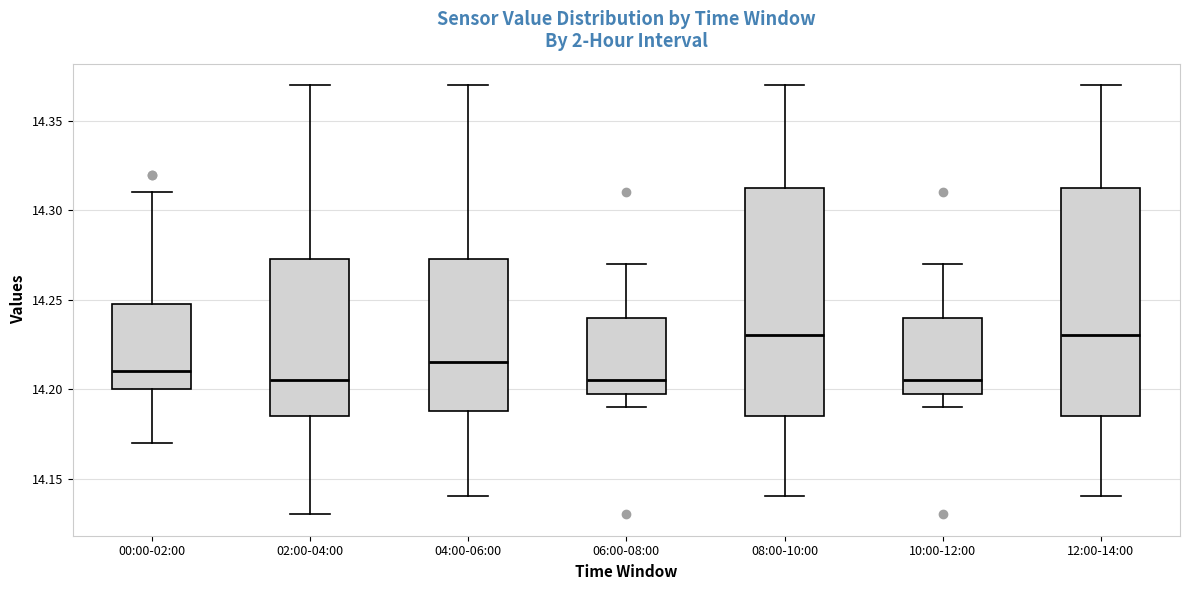

Where is the lower edge of the box for 06:00-08:00 on the y-axis? The values are not printed on the chart, so give them approximately, as read against the axis.

14.200